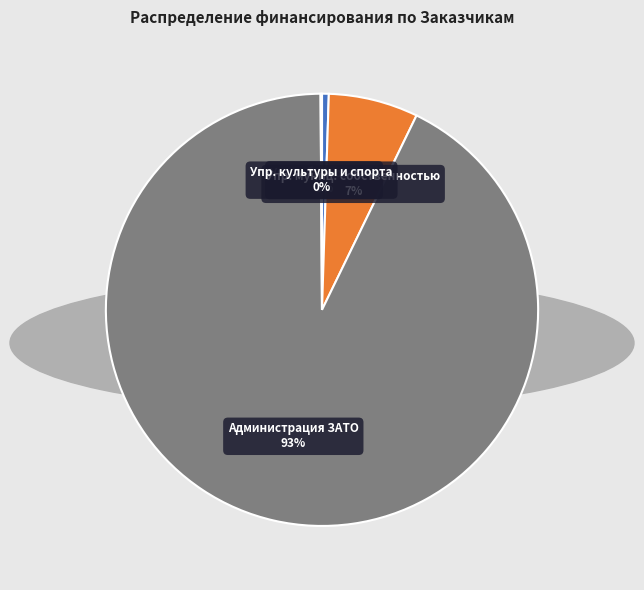

Does any single category account for the majority?

Yes